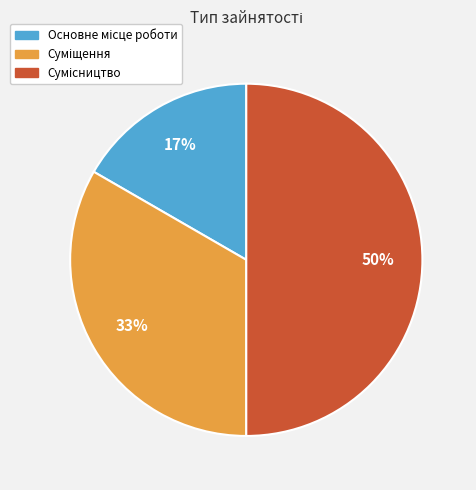

To the nearest percent, what is the average slice percentage?

33%